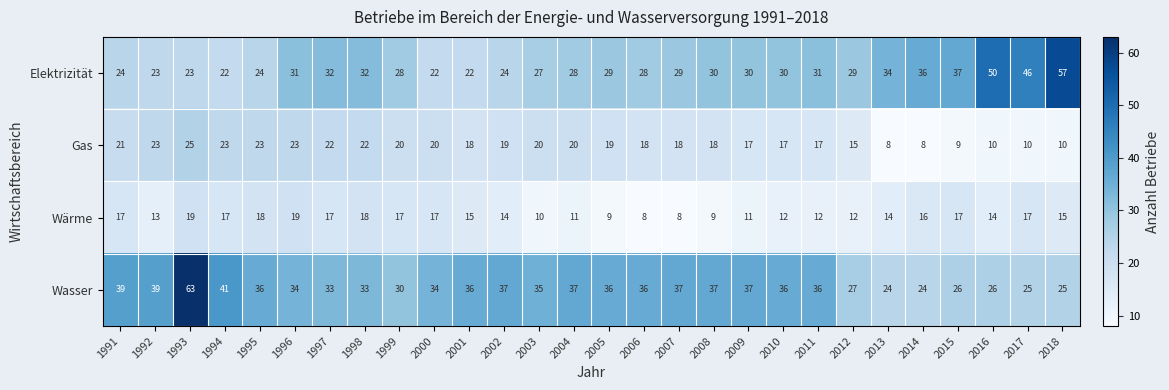

Where is Wasser nearest to the value 43?

1994